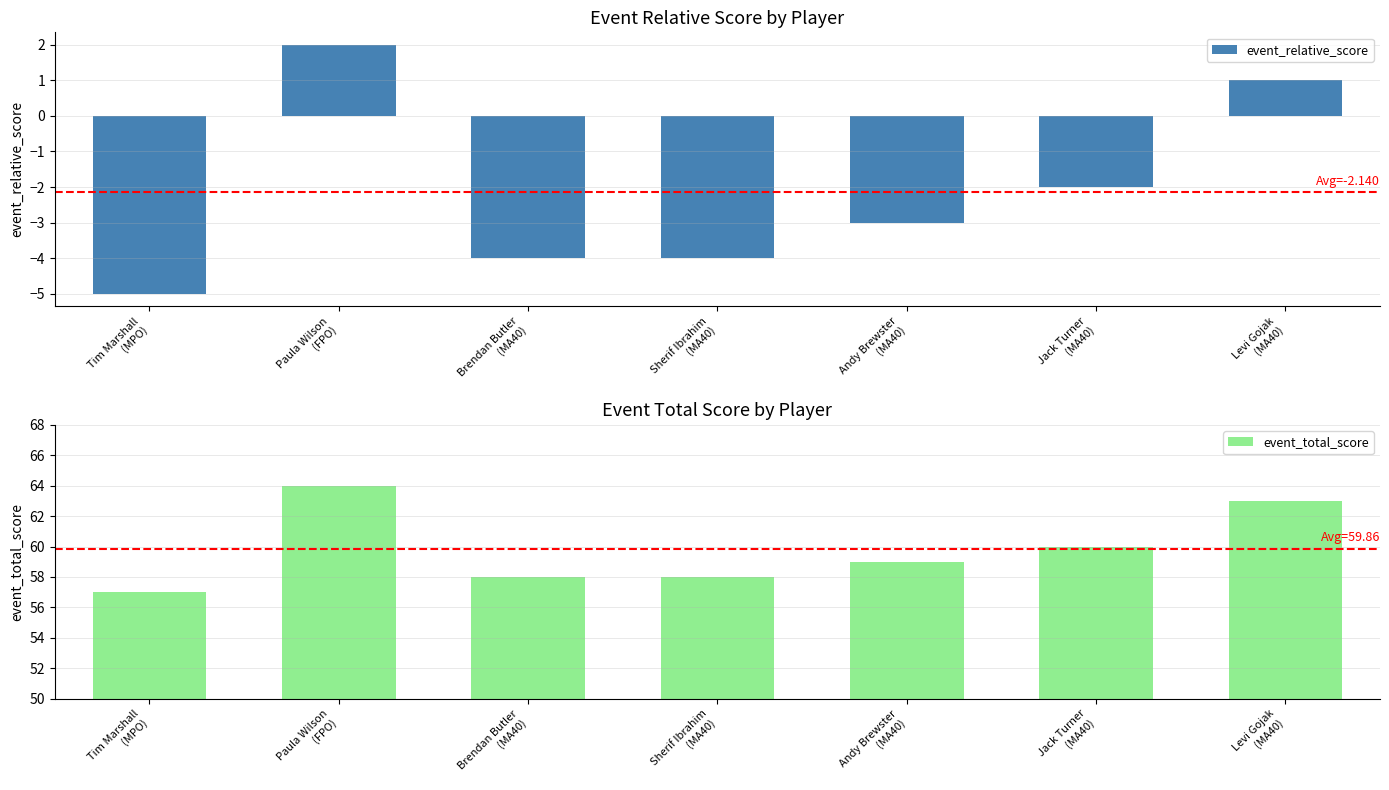

List the series in order of their peak value, highest first.

event_total_score, event_relative_score